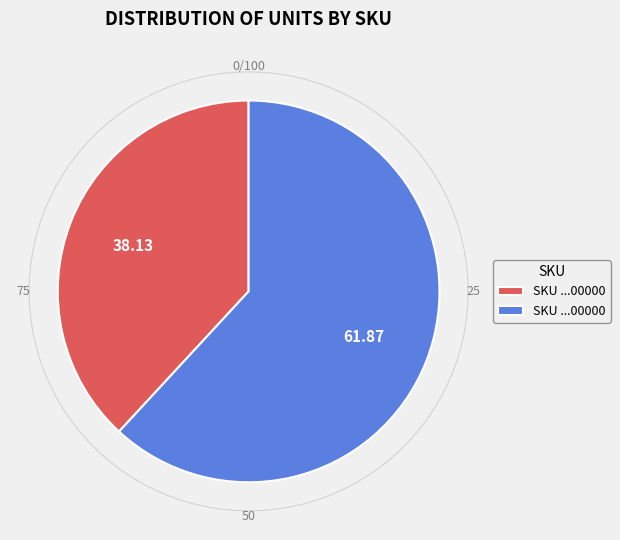

Is there a majority slice in this chart?

Yes